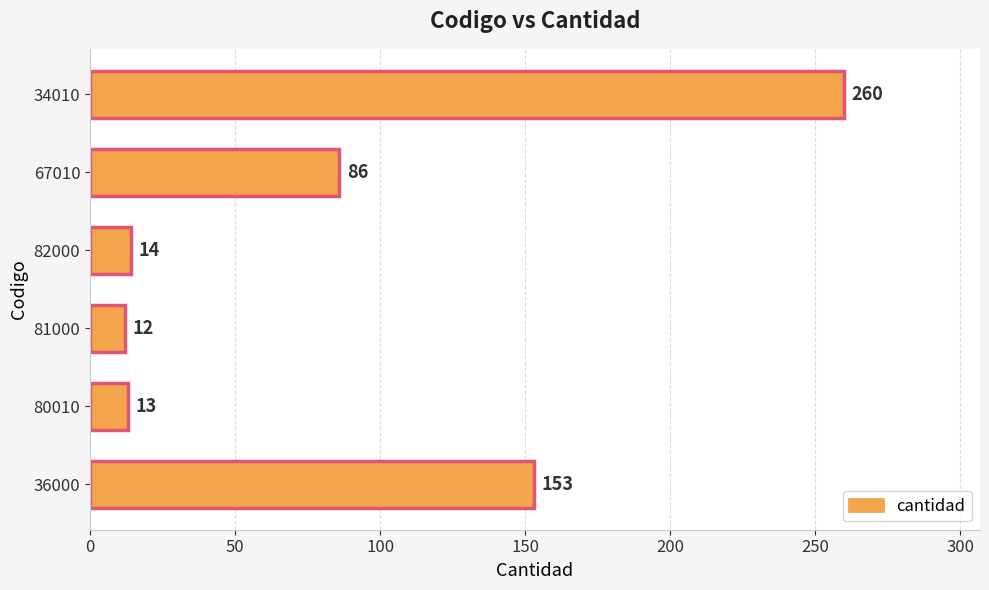

What is the maximum value shown in the chart?

260